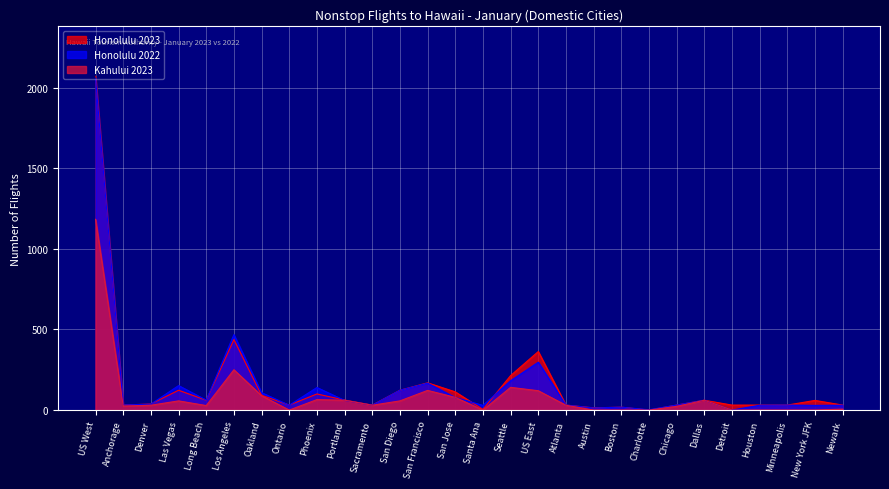

Which series changed the most between US West and Oakland?

Honolulu 2023